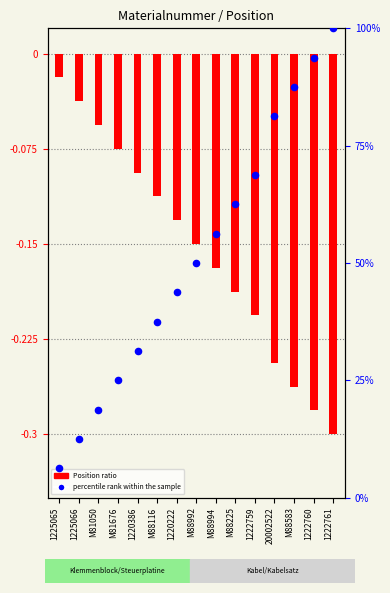

Approximately how many times larger is the value at 20002522 compared to M88992?

1.6